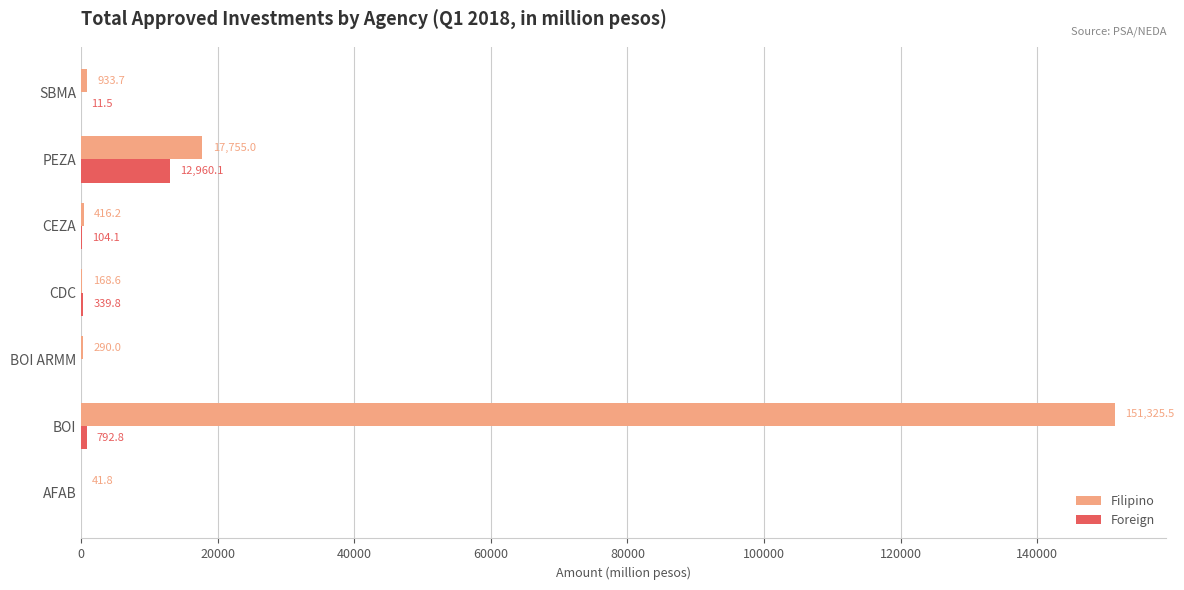

What is the sum of all Filipino values?

170930.8